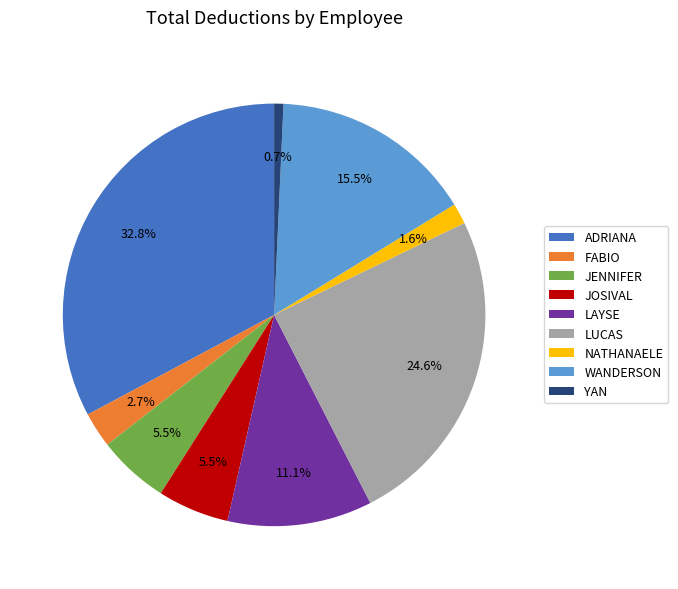

What percentage is NOT represented by LAYSE?

88.9%